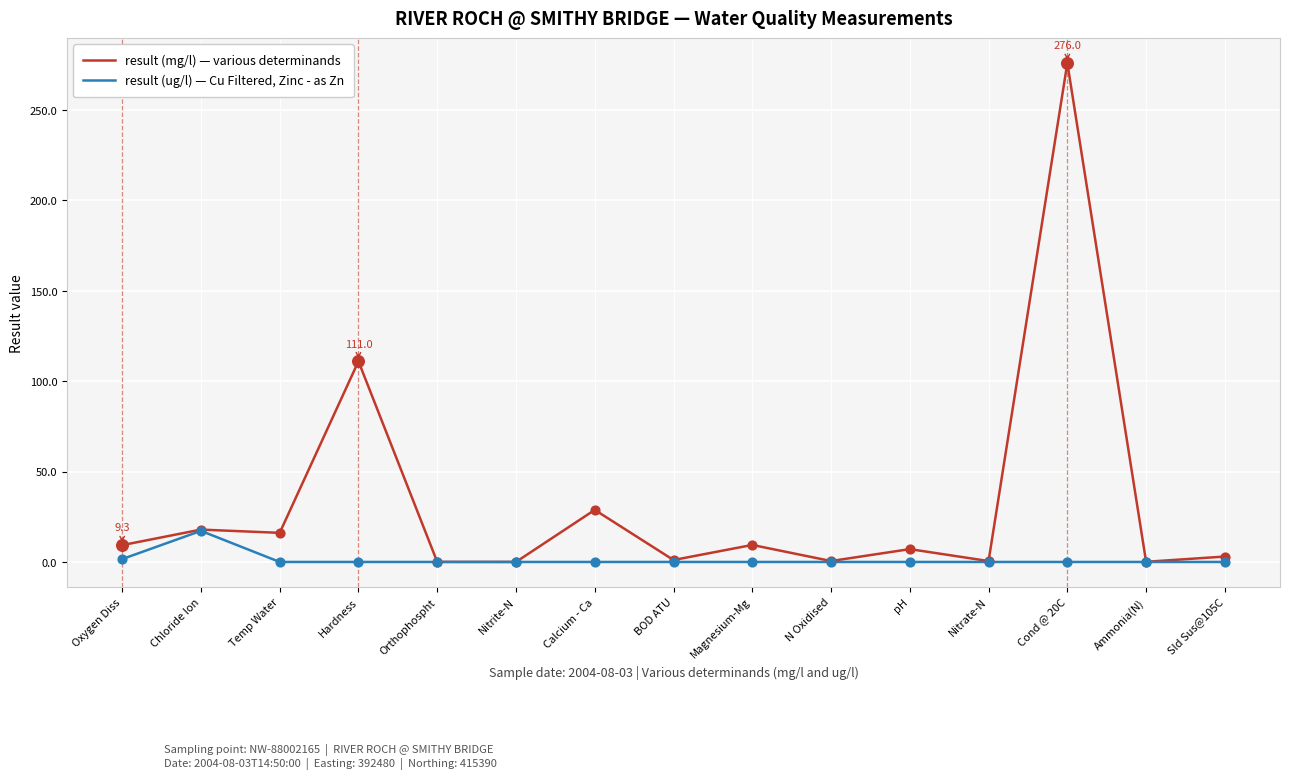

What is the total value across all series at Ammonia(N)?

0.1